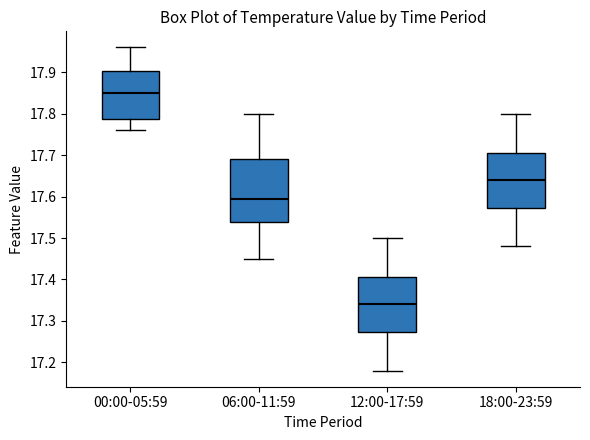

Reading left to right, read every box against the y-axis: the position of its median line, the range the box covers, and the ends of its whiskers. The values are not printed on the chart, so give them approximately, as read against the axis.

00:00-05:59: median 17.85, box 17.79 to 17.90, whiskers 17.76 to 17.96
06:00-11:59: median 17.60, box 17.54 to 17.69, whiskers 17.45 to 17.80
12:00-17:59: median 17.34, box 17.27 to 17.41, whiskers 17.18 to 17.50
18:00-23:59: median 17.64, box 17.57 to 17.71, whiskers 17.48 to 17.80